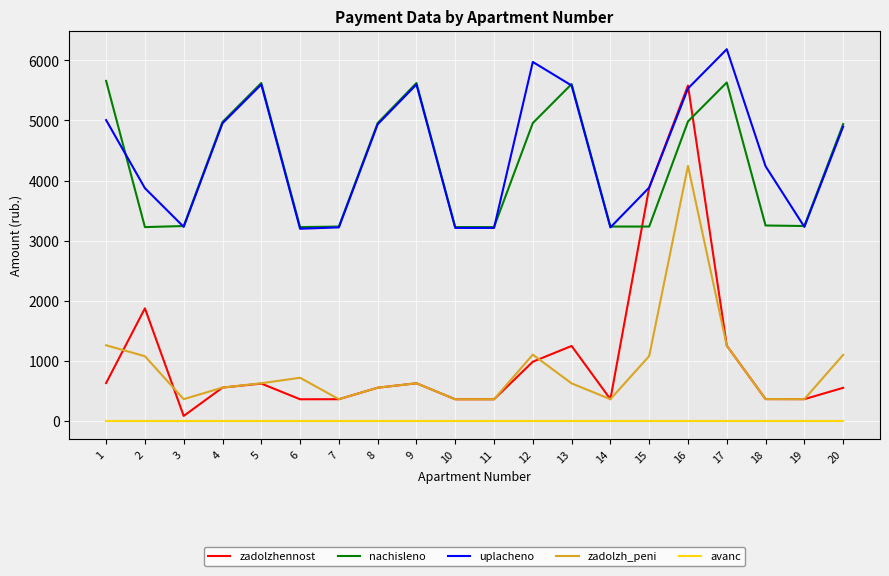

Does the chart have visible grid lines?

Yes